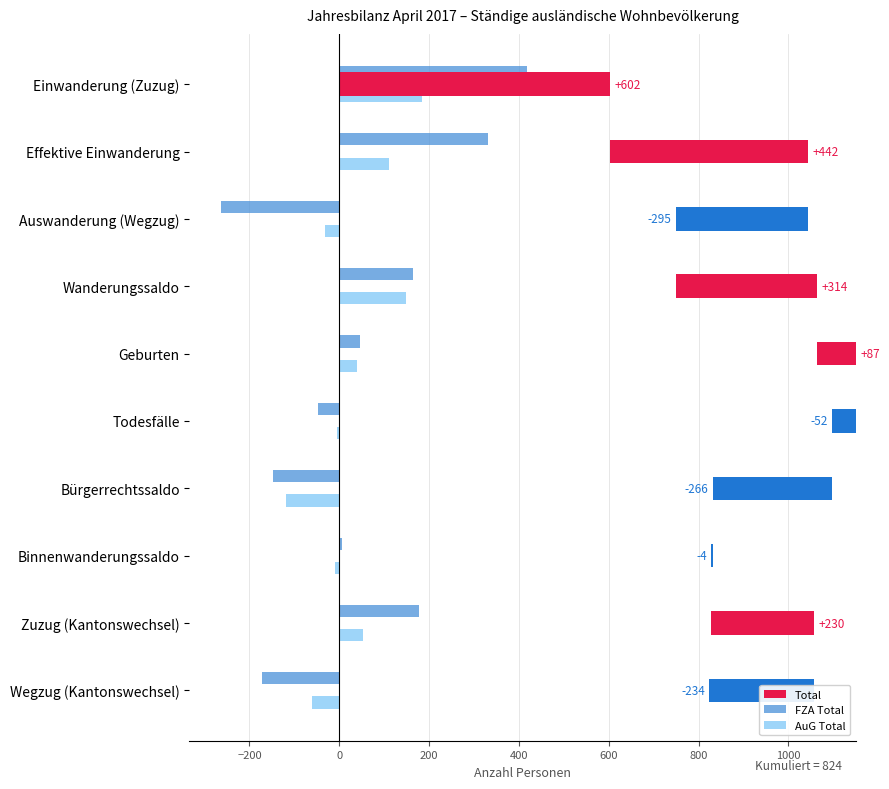

What is the maximum value shown in the chart?

602